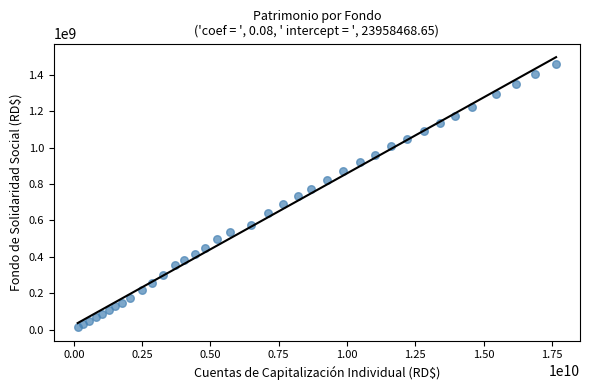

What is the range of X values (max minus min)?

17508406916.1